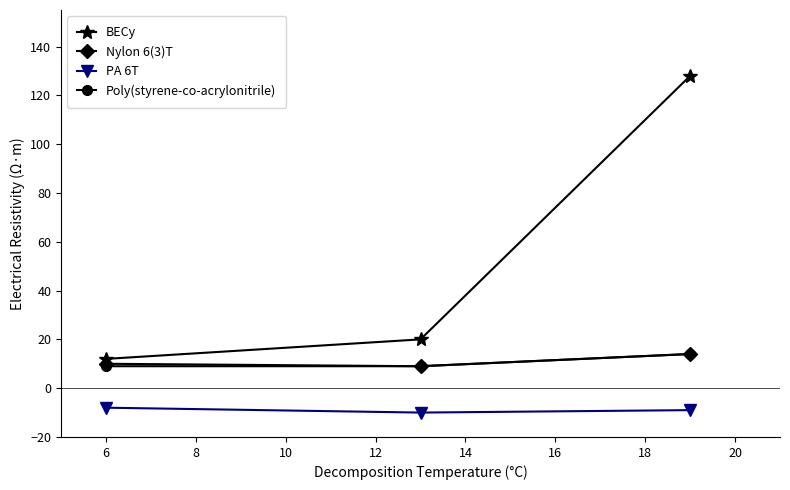

What is the minimum value shown in the chart?

-10